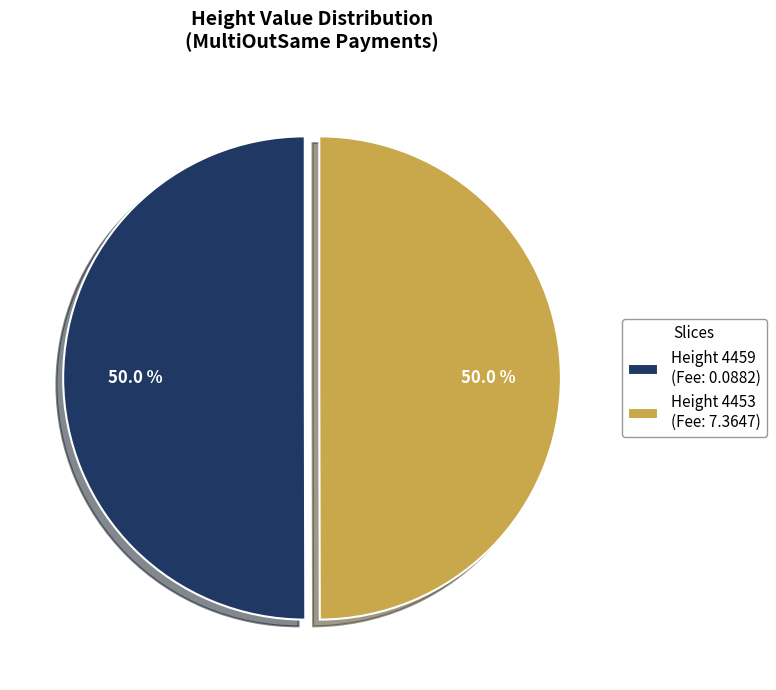

What is the ratio of the value at Height 4453 (Fee: 7.3647) to the value at Height 4459 (Fee: 0.0882)?

1.0